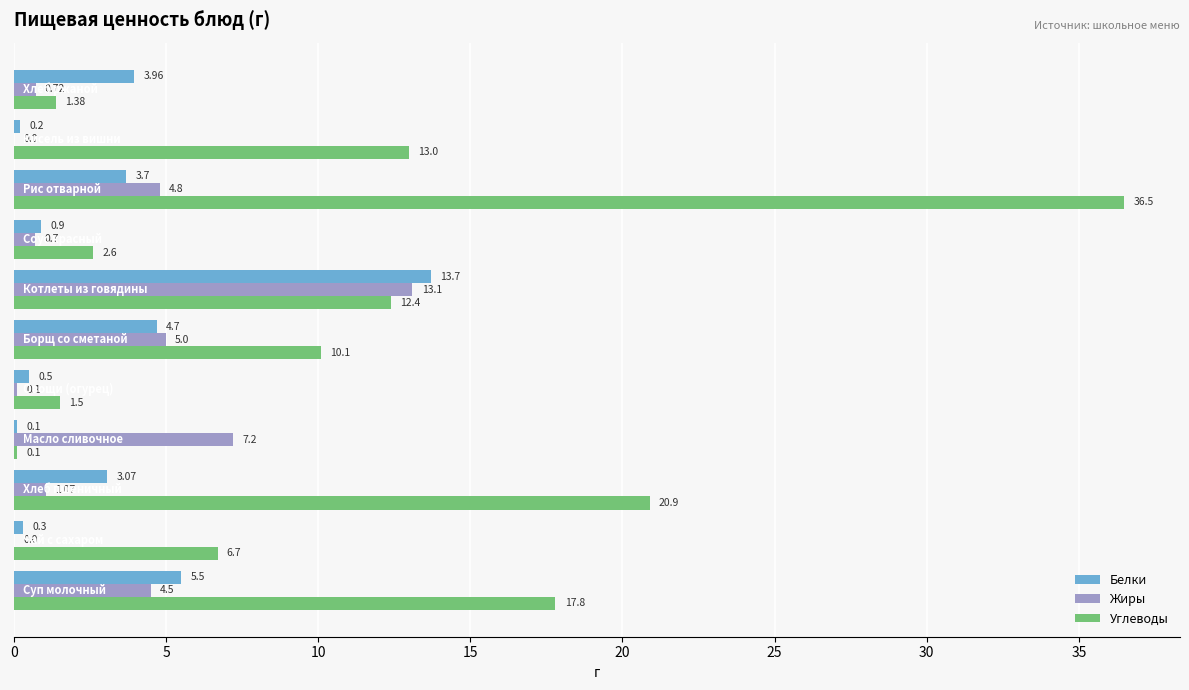

What is the sum of all Углеводы values?

123.0